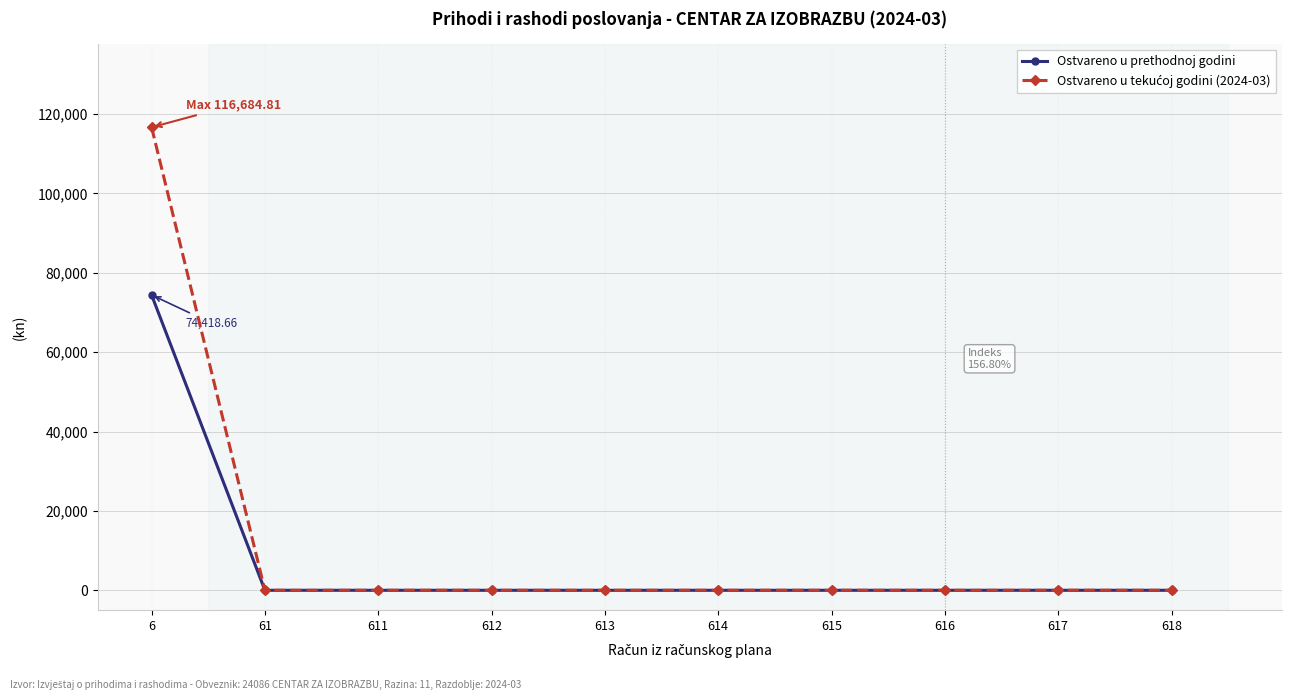

Which label corresponds to the largest value in the chart?

6